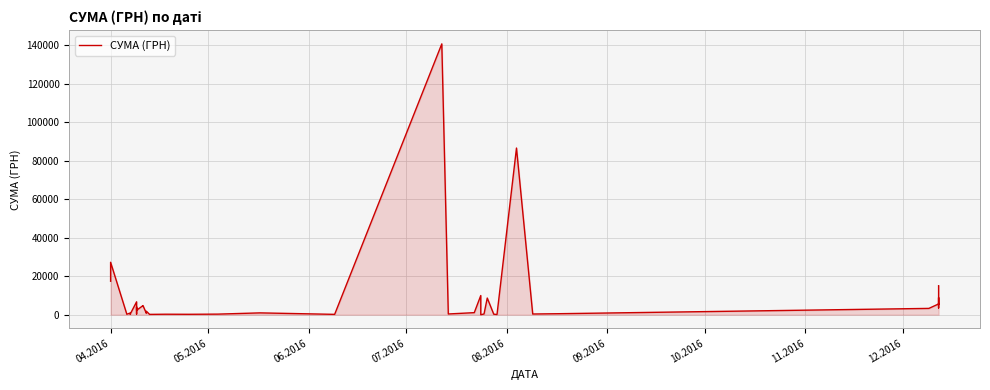

Reading left to right, what are all the values shown in this chart?

17384.5	27248.5	238.2	873.5	434.5	193.6	6700.0	361.8	4056.0	2303.5	4758.0	4631.1	751.5	1829.5	173.9	253.0	215.5	302.9	949.5	180.0	140706.2	379.4	1072.3	9960.8	11.2	359.1	8661.0	265.3	97.8	86589.3	361.8	522.0	3280.0	5590.0	5251.0	6888.0	8880.0	5801.0	3512.0	15050.0